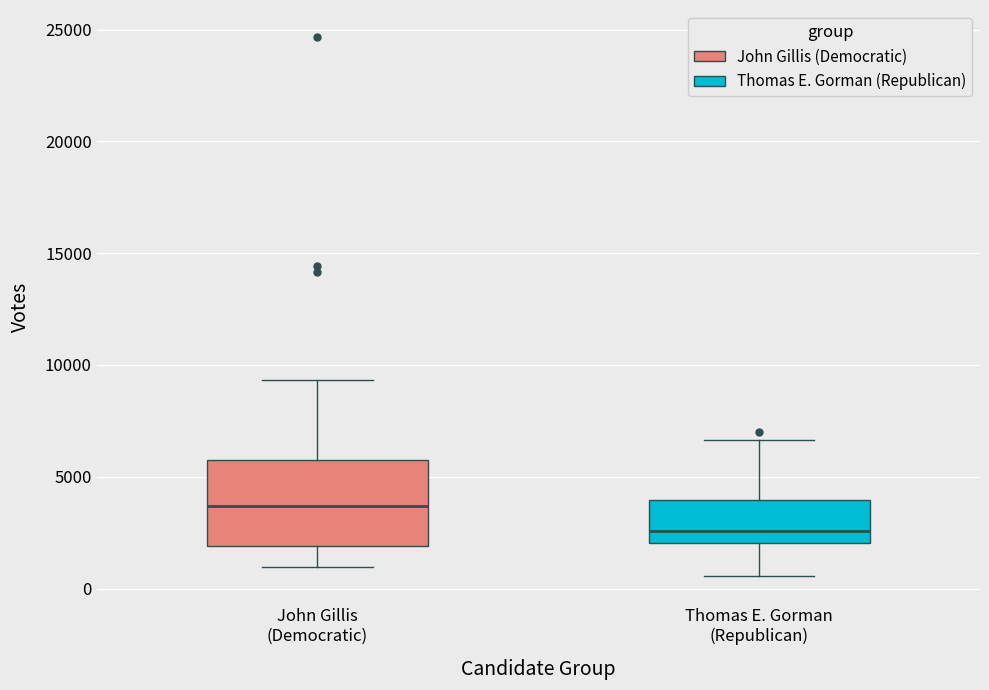

Reading left to right, read every box against the y-axis: the position of its median line, the range the box covers, and the ends of its whiskers. The values are not printed on the chart, so give them approximately, as read against the axis.

John Gillis (Democratic): median 3500, box 2000 to 6000, whiskers 1000 to 9500
Thomas E. Gorman (Republican): median 2500, box 2000 to 4000, whiskers 500 to 6500